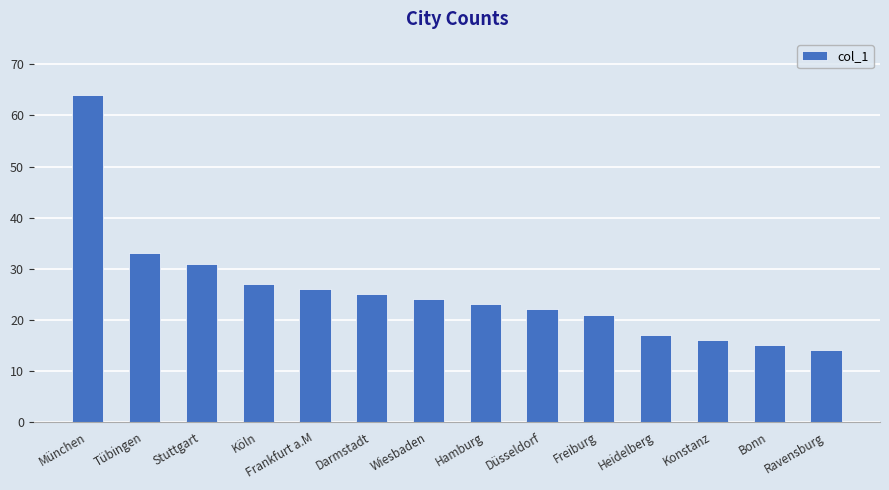

Is it true that the value at Düsseldorf is 13?

False